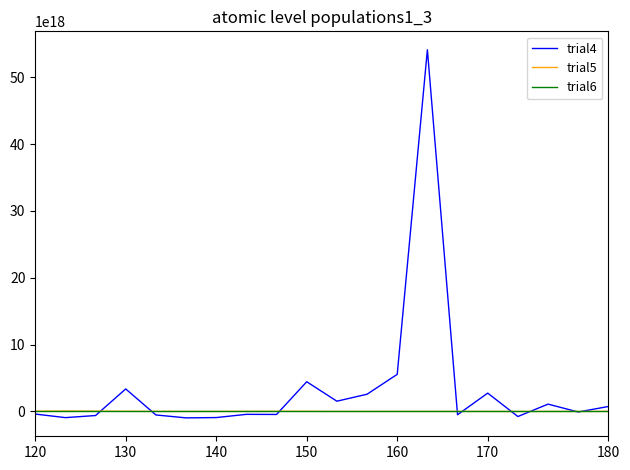

Which series has the largest total across all categories?

trial4